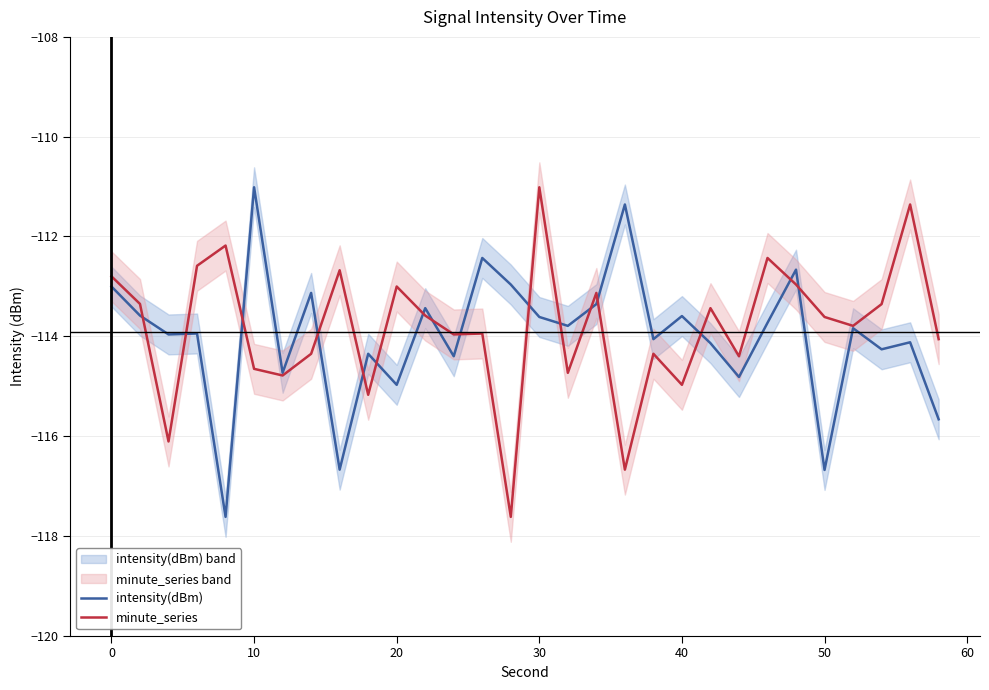

How many interior local peaks does the intensity(dBm) series have?

11